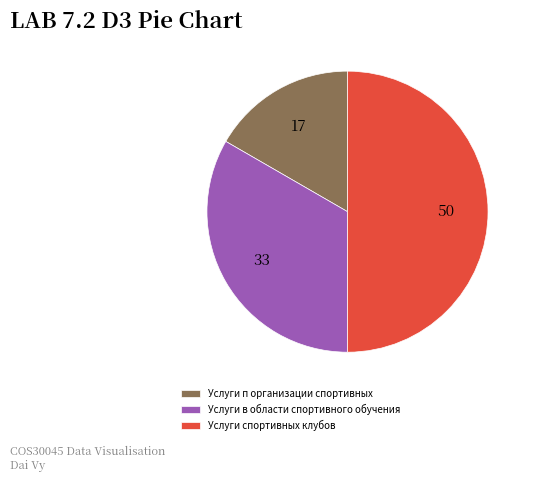

Is Услуги в области спортивного обучения the majority of the pie?

No